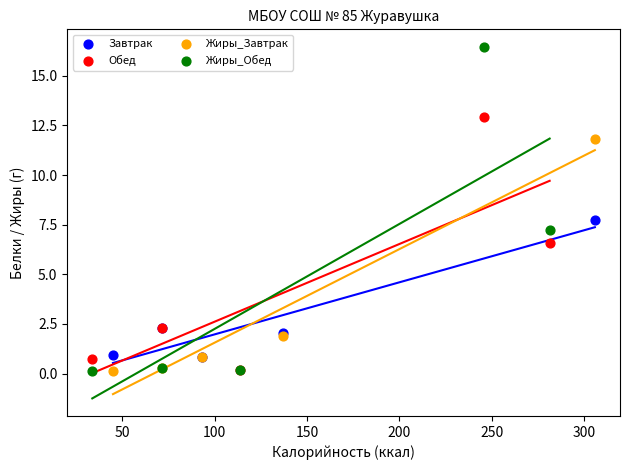

Which series has the widest spread of Y values?

Жиры_Обед